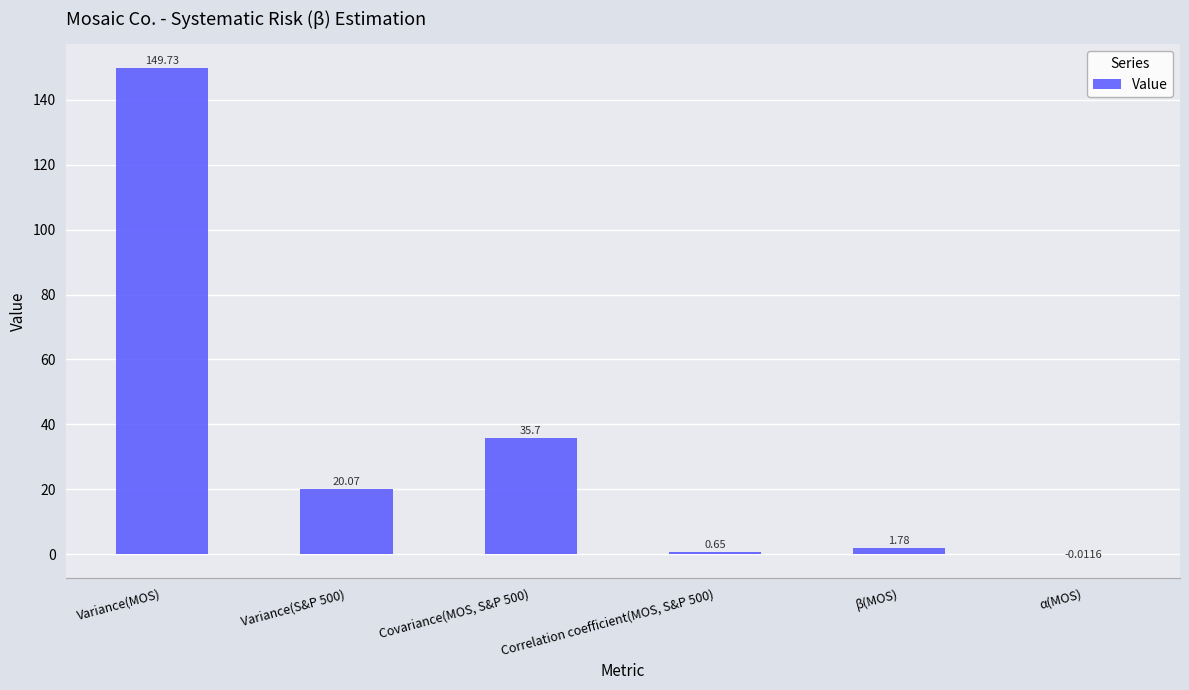

Which has a higher value, Variance(MOS) or β(MOS)?

Variance(MOS)